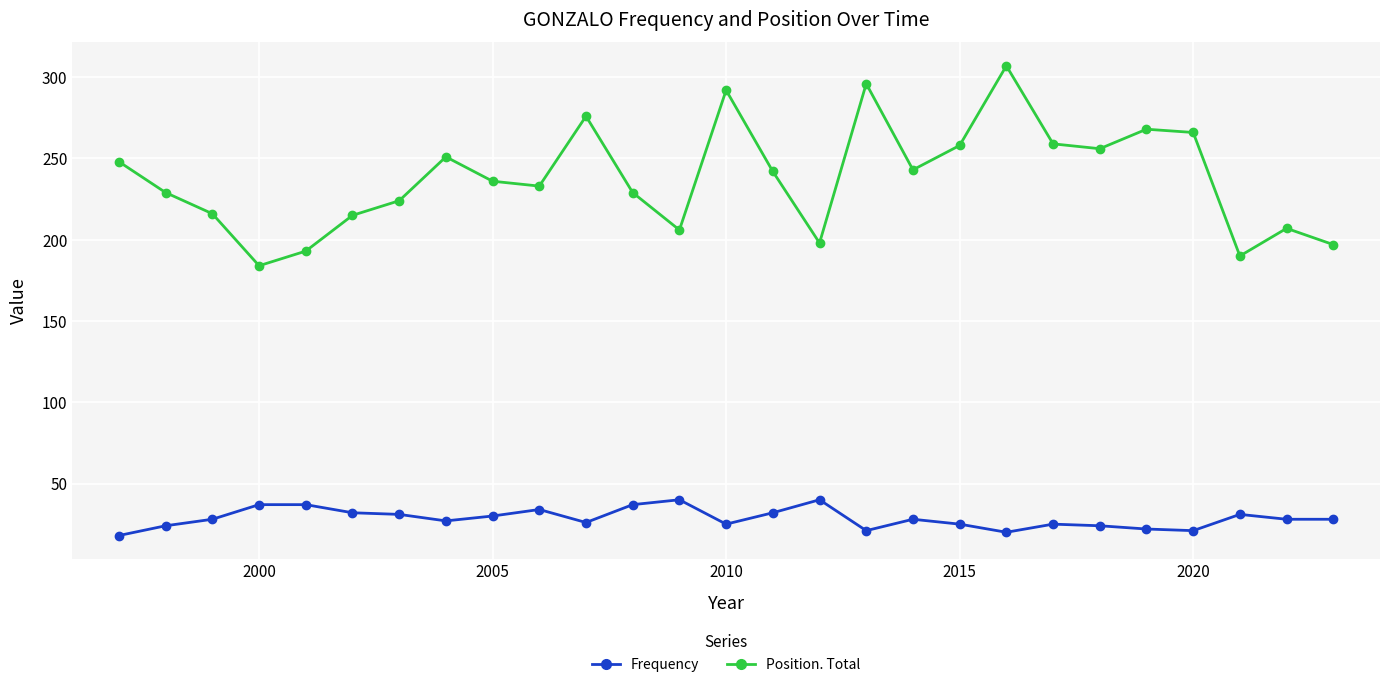

List the series in order of their peak value, highest first.

Position. Total, Frequency